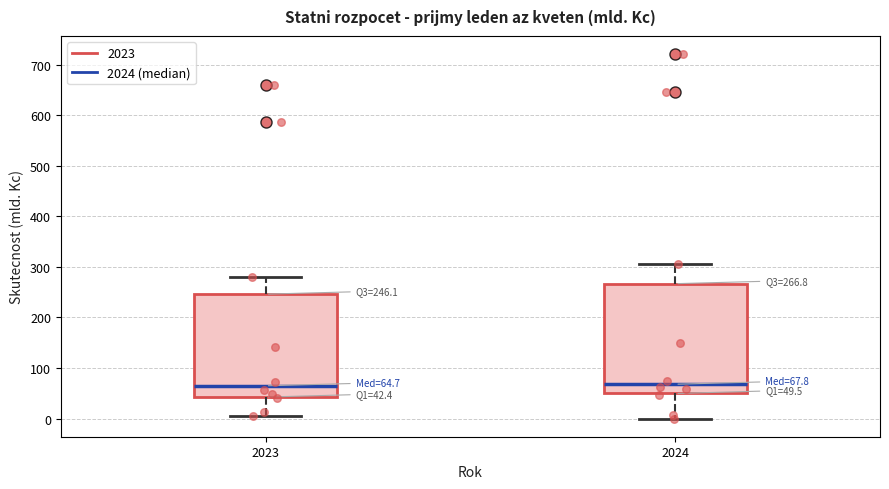

Which box is the tallest, from its lower edge to its upper edge?

2024